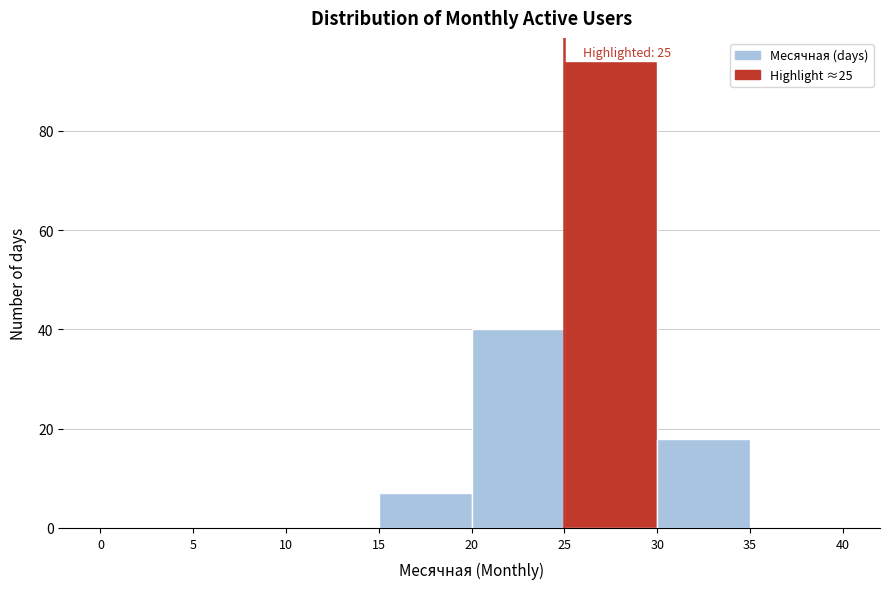

Which range on the x-axis has the tallest bar?

25 to 30